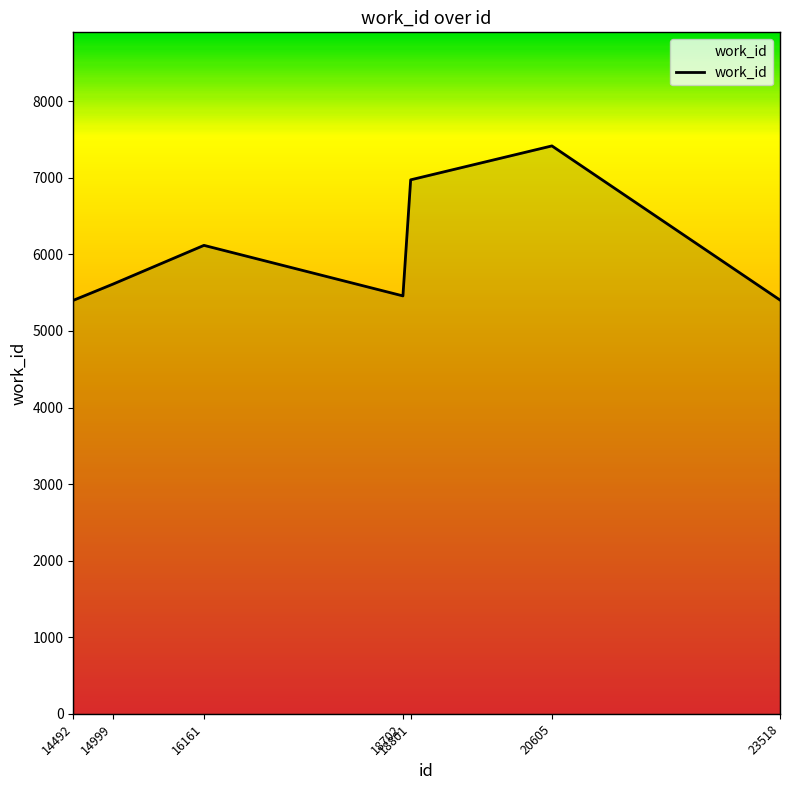

Approximately how many times larger is the value at 20605 compared to 23518?

1.4